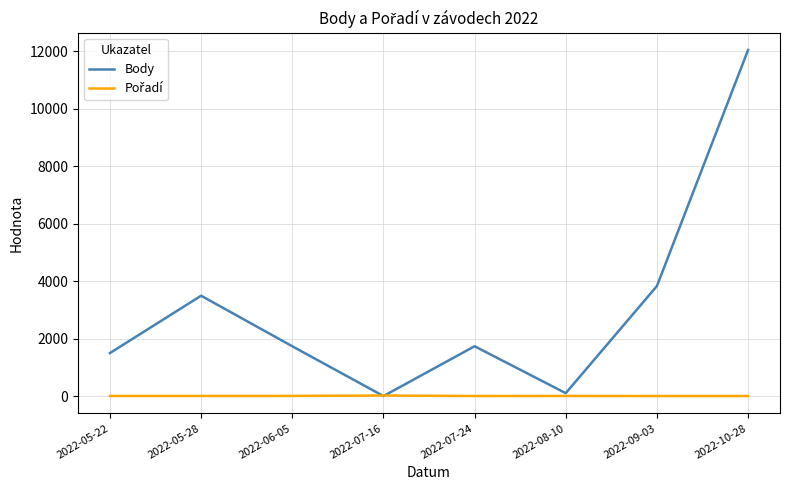

Which series has the largest total across all categories?

Body